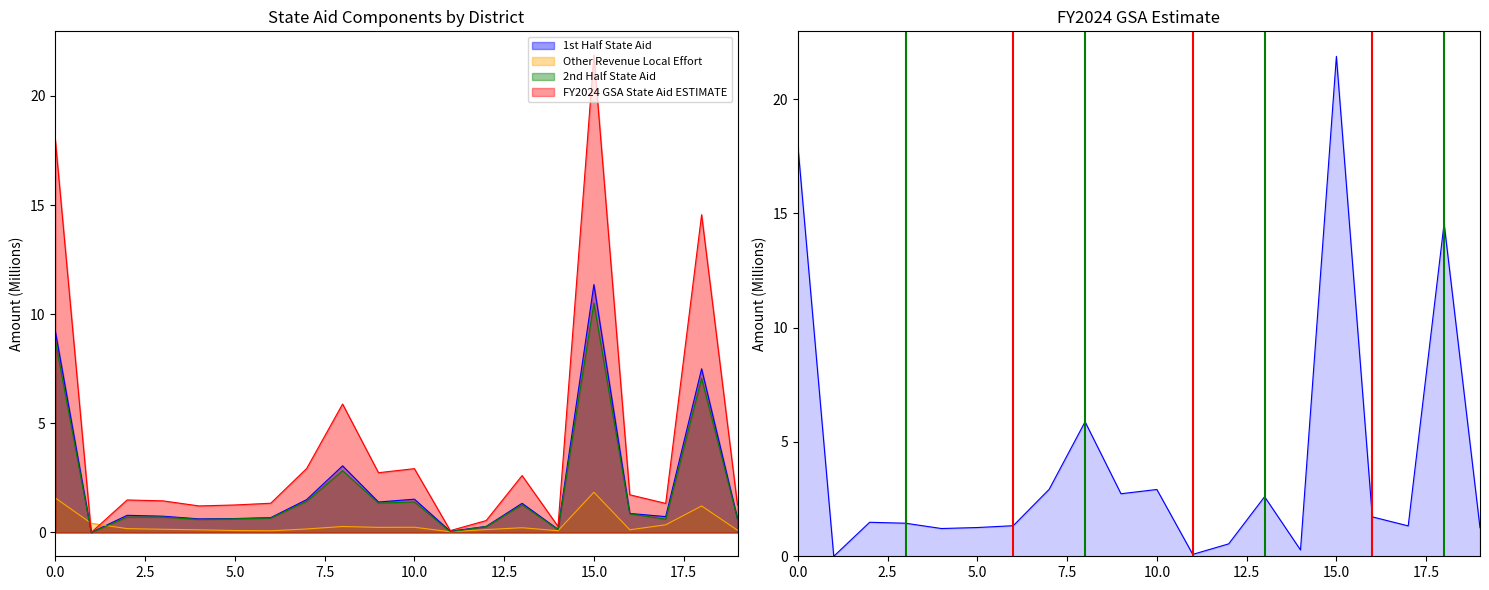

How many values are above zero?

19